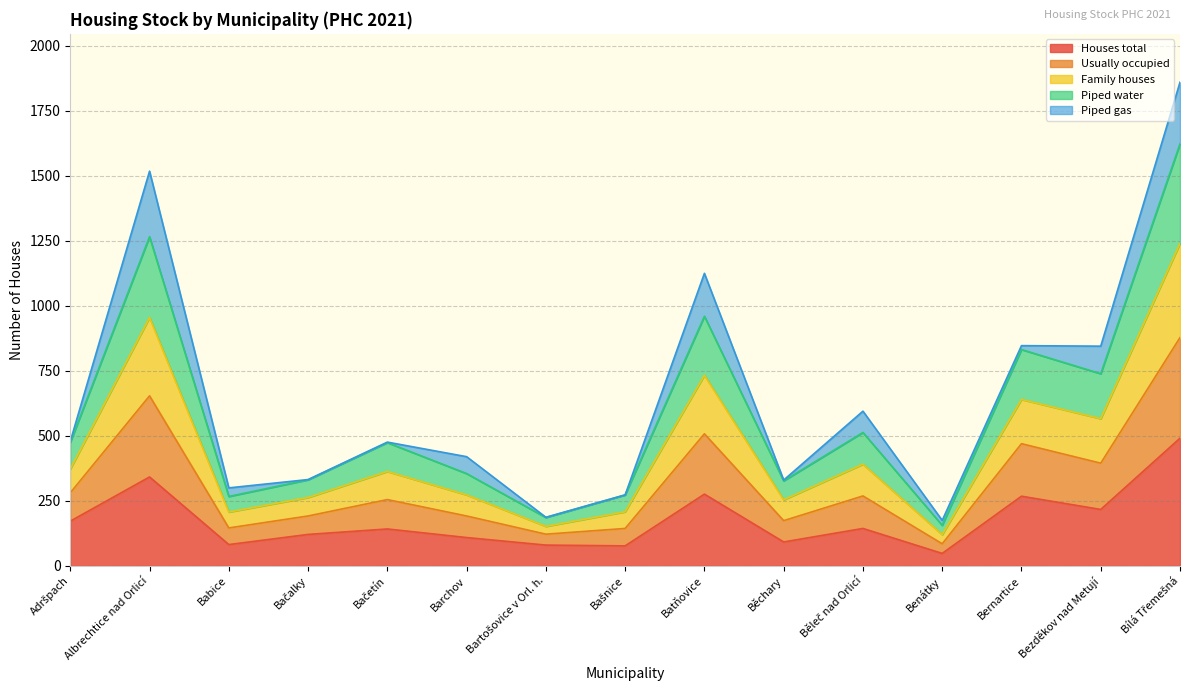

What position from the left is Bartošovice v Orl. h.?

7